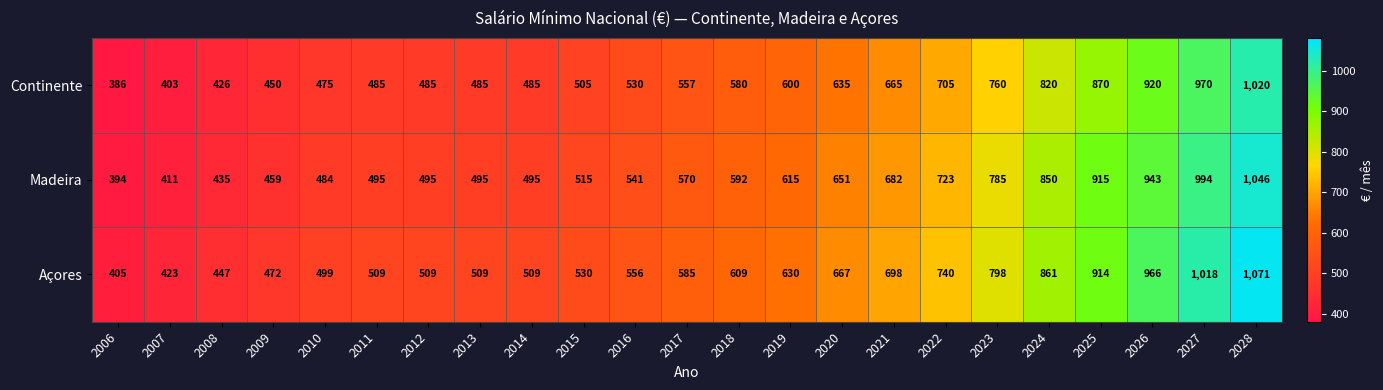

Is it true that Açores equals 509 at 2014?

True